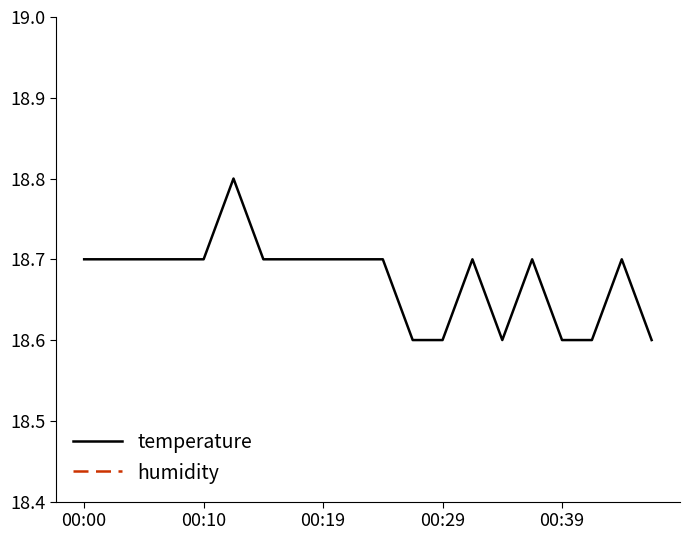

True or false: temperature and humidity intersect in this chart.

False